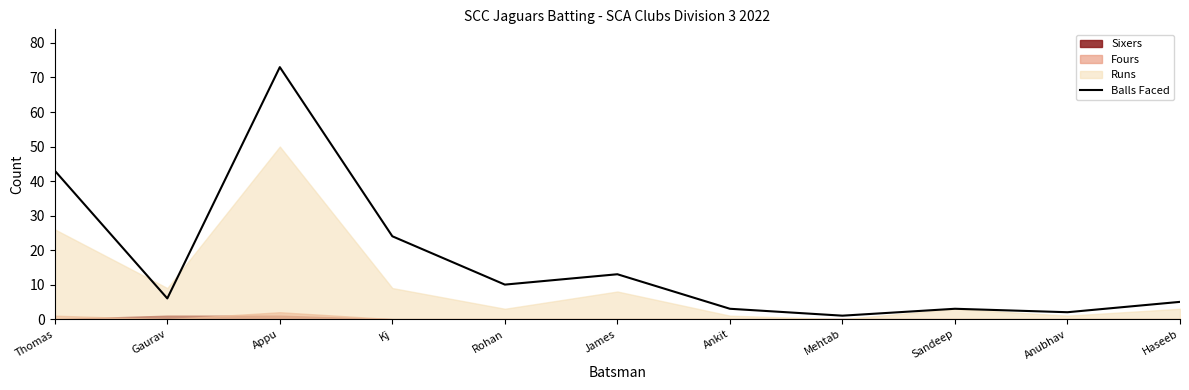

True or false: the data shows 1 at Mehtab.

True